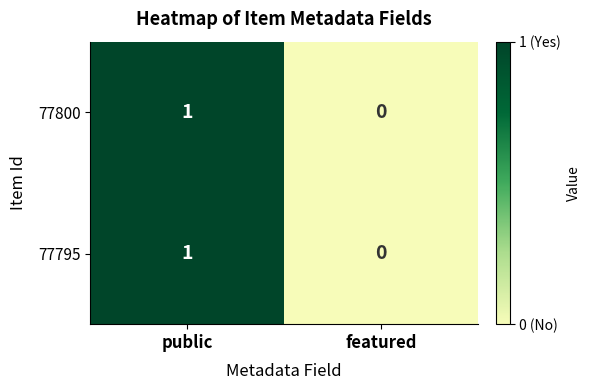

Count the number of data series in this chart.

2